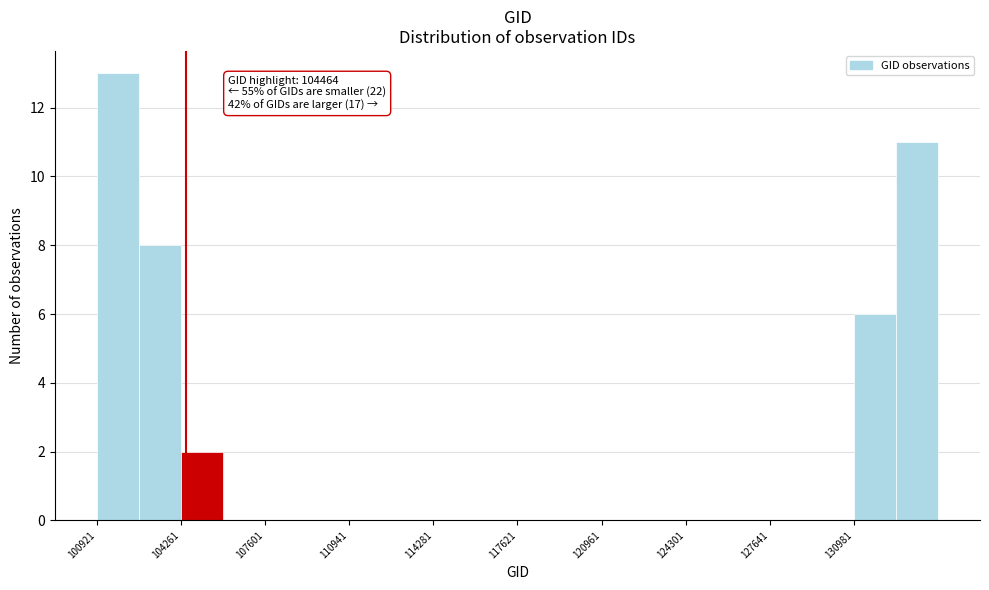

Around what value on the x-axis is the tallest bar? Give the approximate position of its centre, as read against the axis.

102000